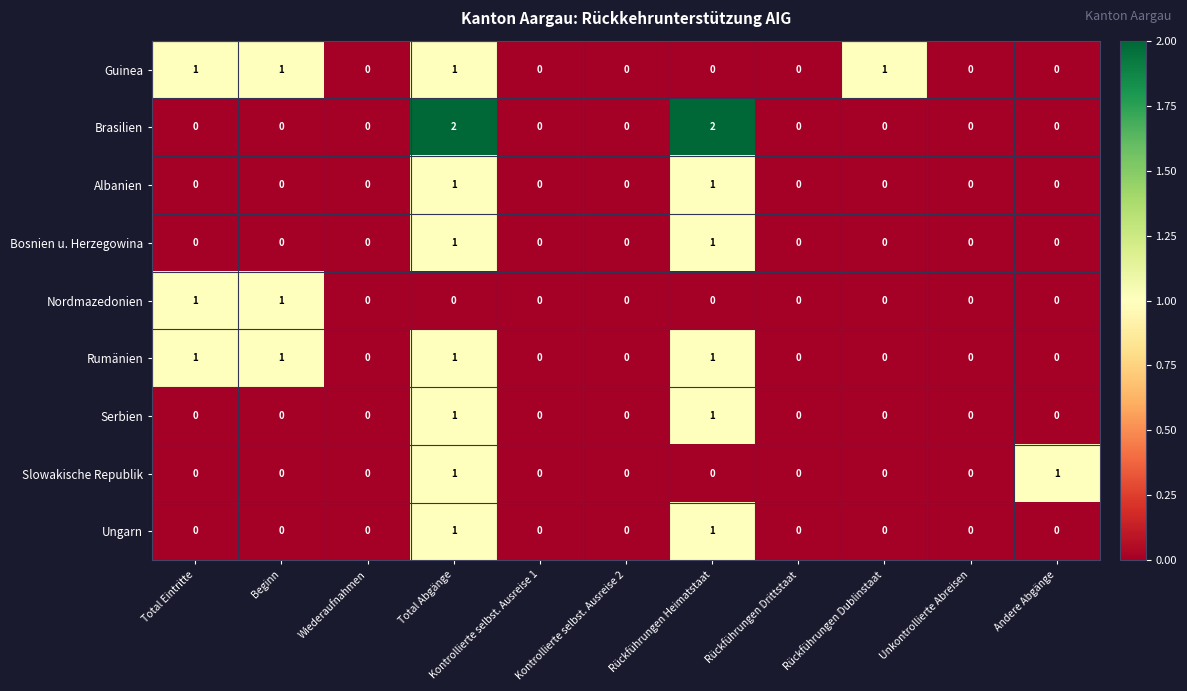

How many Rumänien values are between 0 and 1?

11